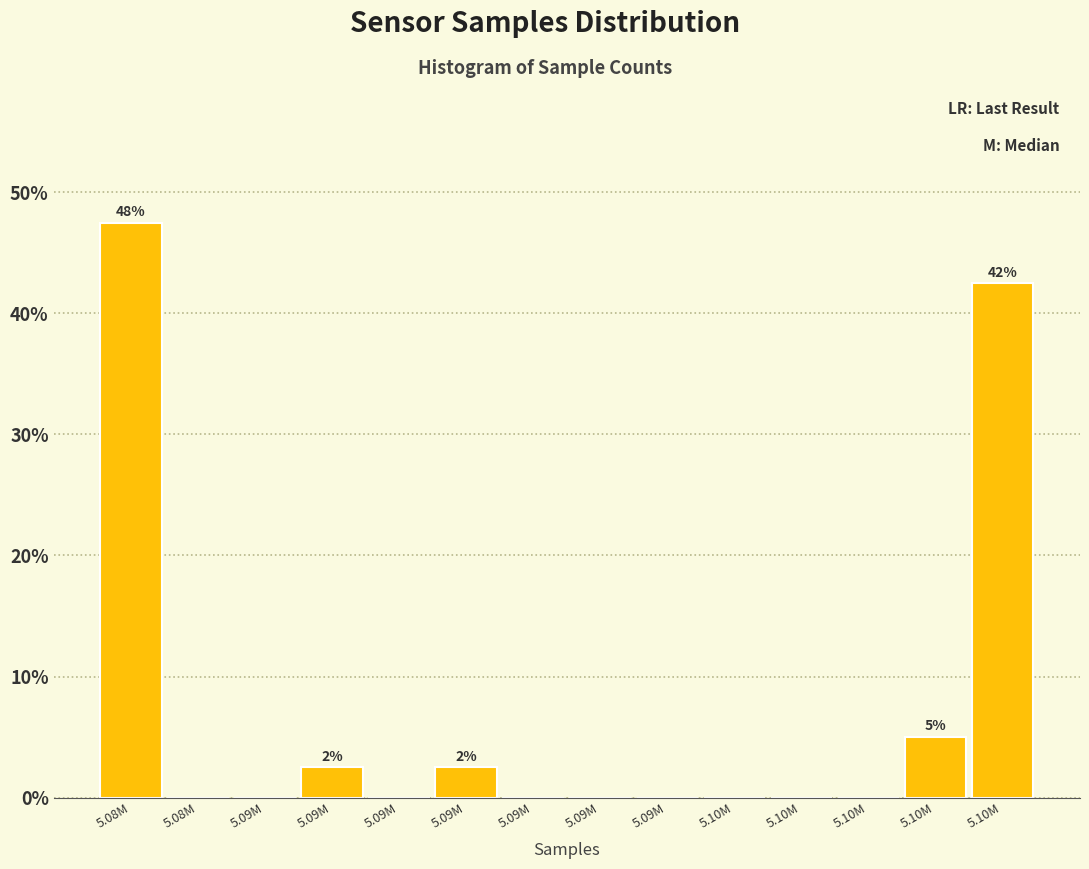

How many categories are shown in the chart?

14